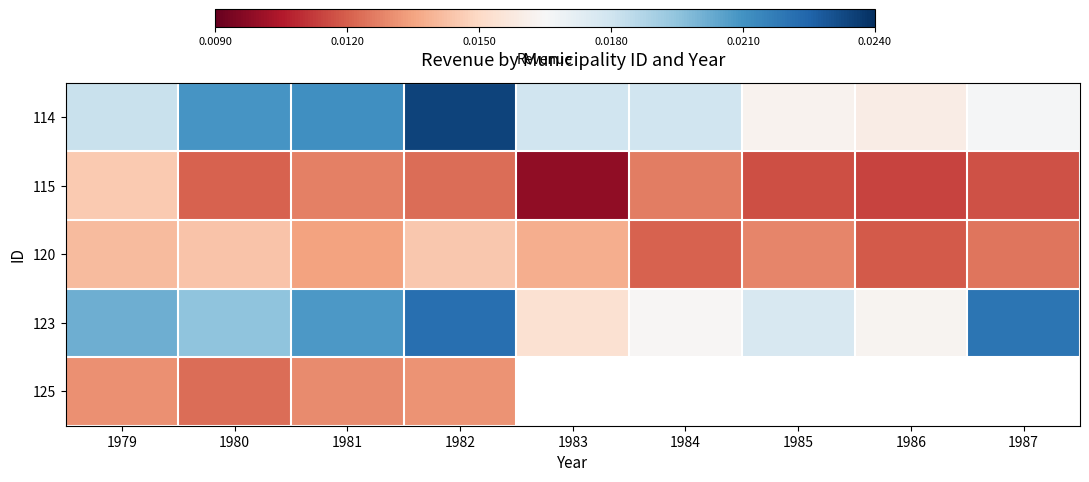

Which series has the largest total across all categories?

123